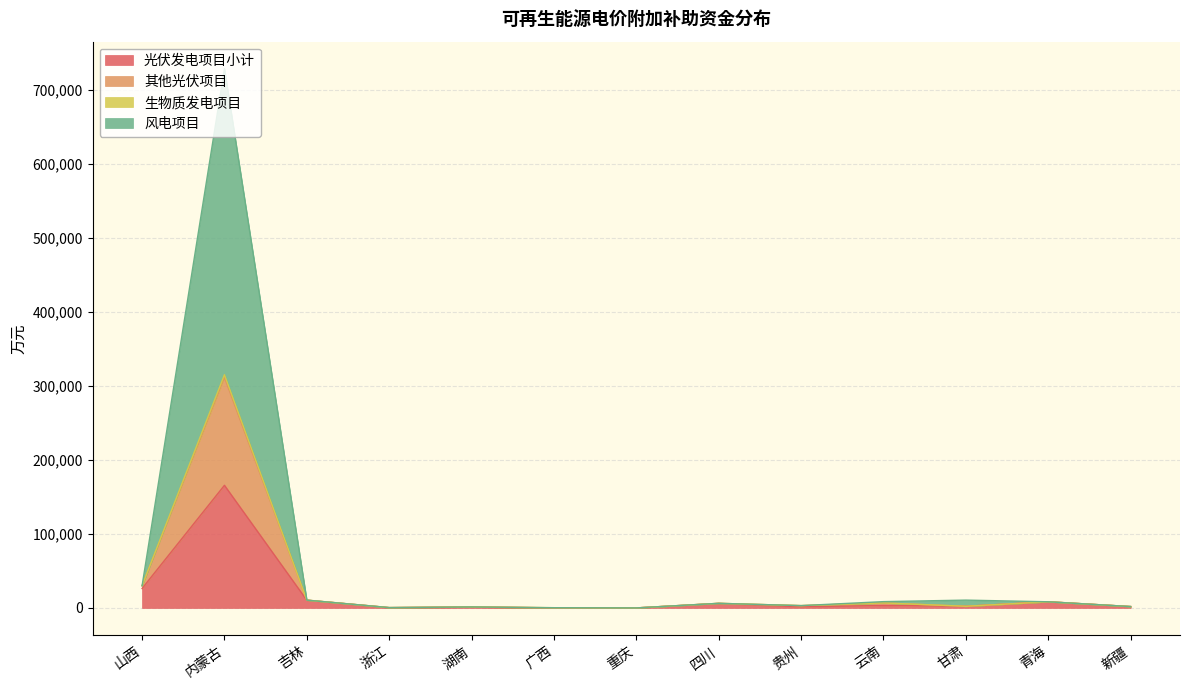

What are all the series names shown in the legend?

光伏发电项目小计, 其他光伏项目, 生物质发电项目, 风电项目